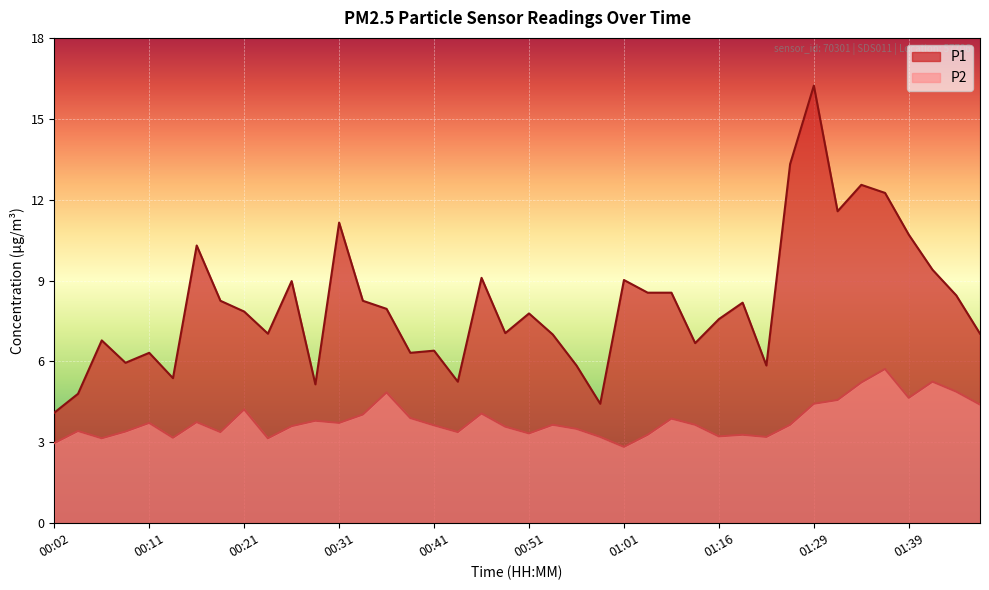

What is the value of the P2 point at the 28th from the left?

3.6